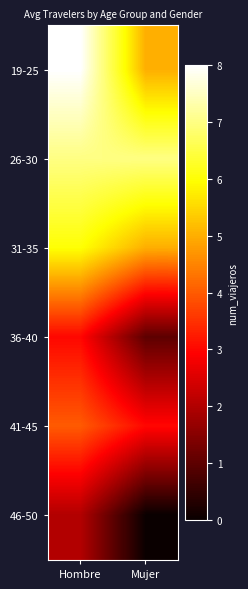

At how many categories does at least one series exceed 6?

2